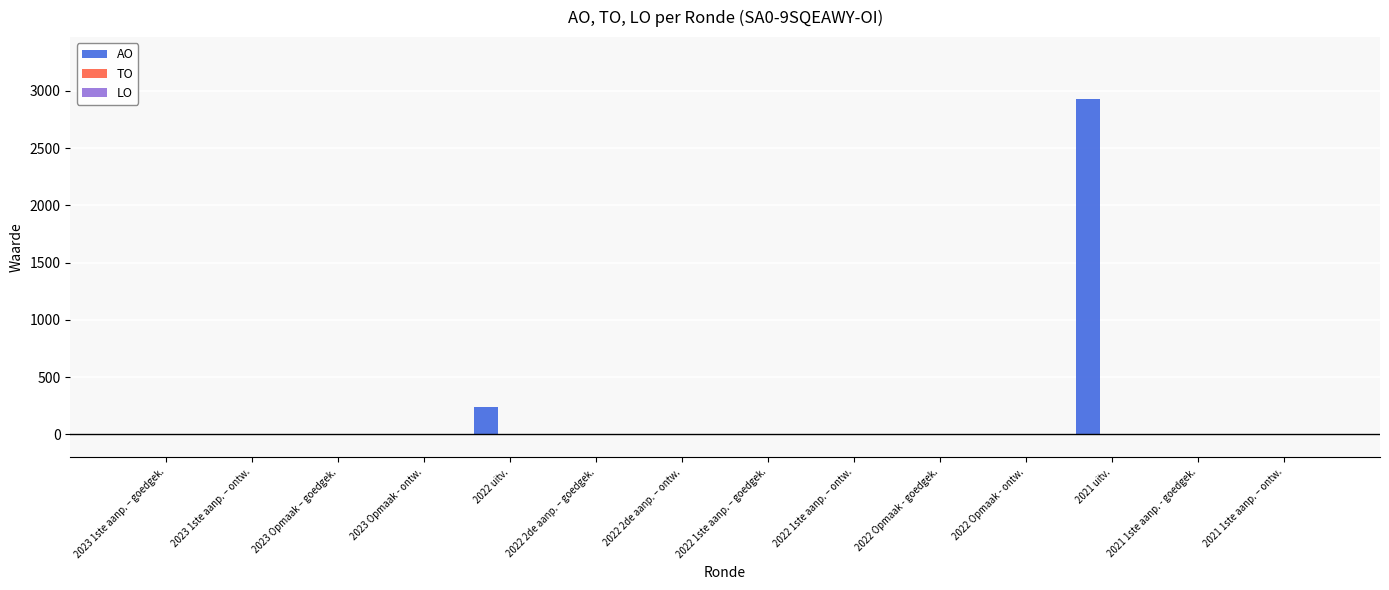

What is the greatest value displayed?

2930